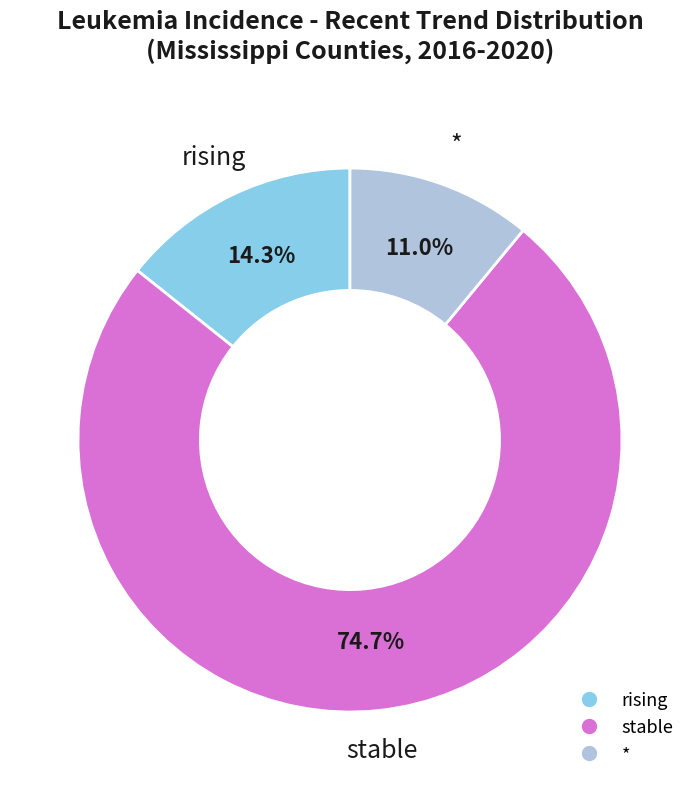

Is there any slice that represents more than half of the pie?

Yes